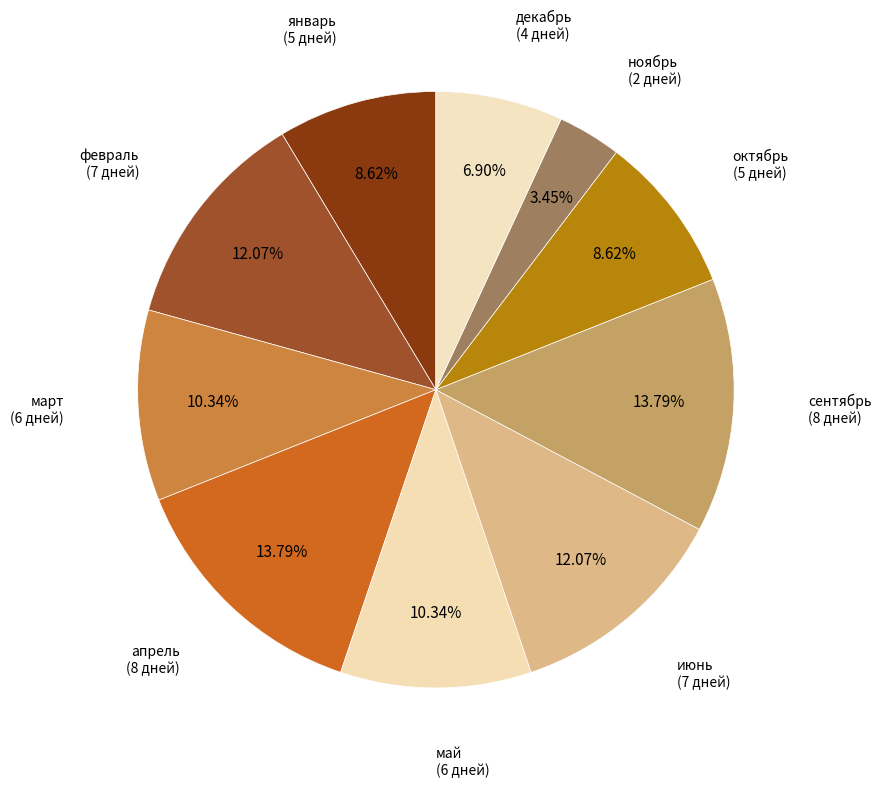

Count the number of slices in the pie.

10